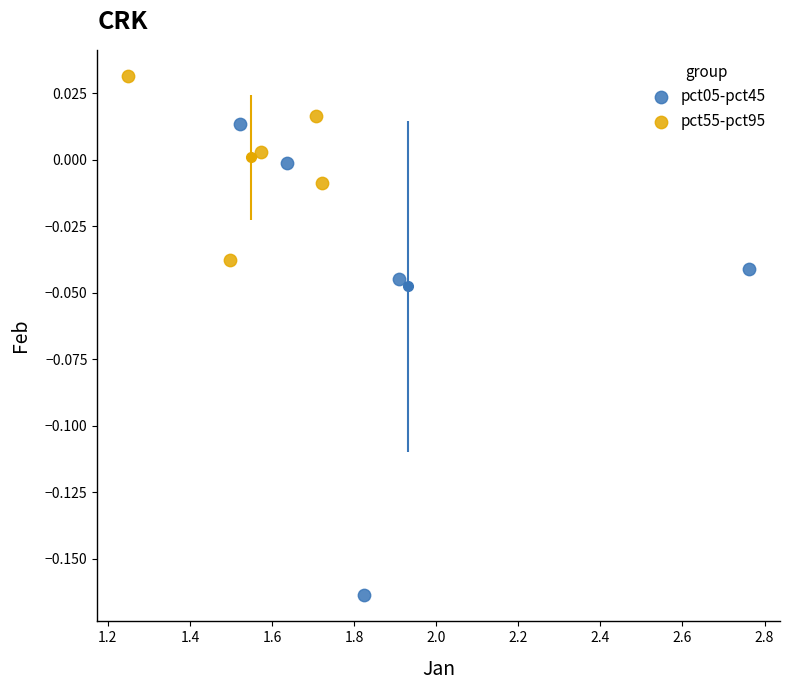

Which series contains the highest Y value?

pct55-pct95